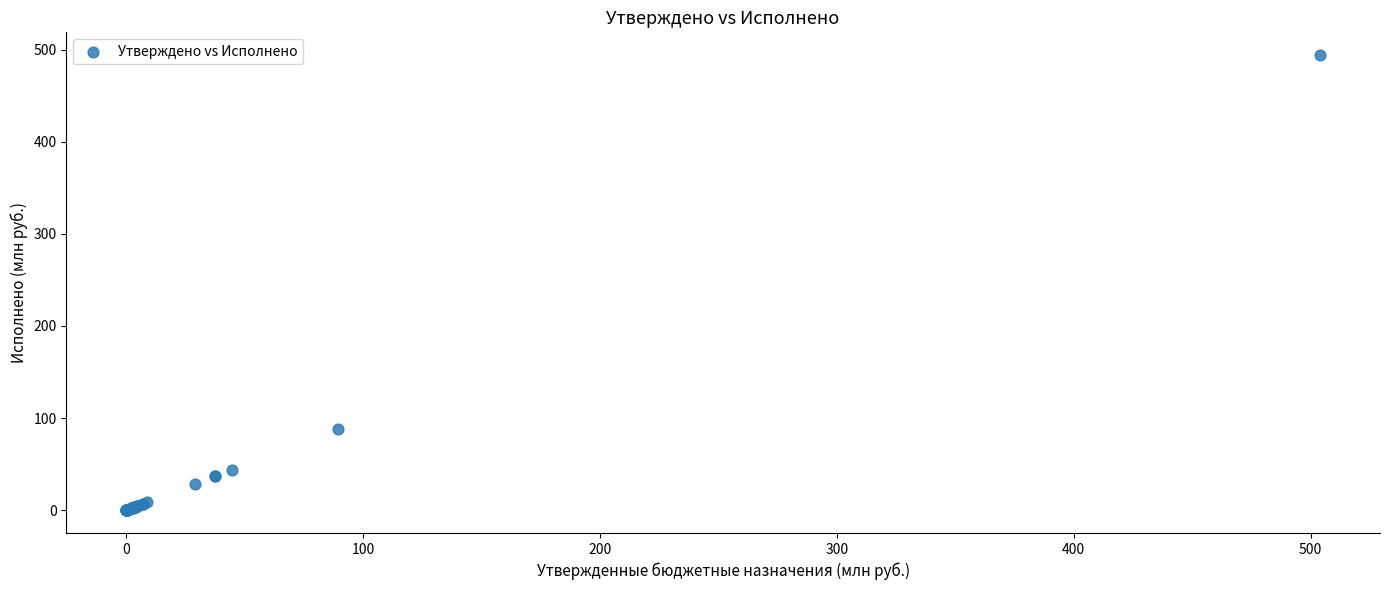

What Y value in the scatter plot is closest to 247?

88.0